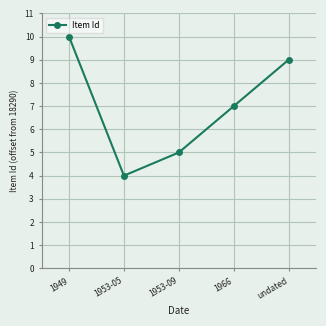

List the labels in order of value, smallest first.

1953-05, 1953-09, 1966, undated, 1949